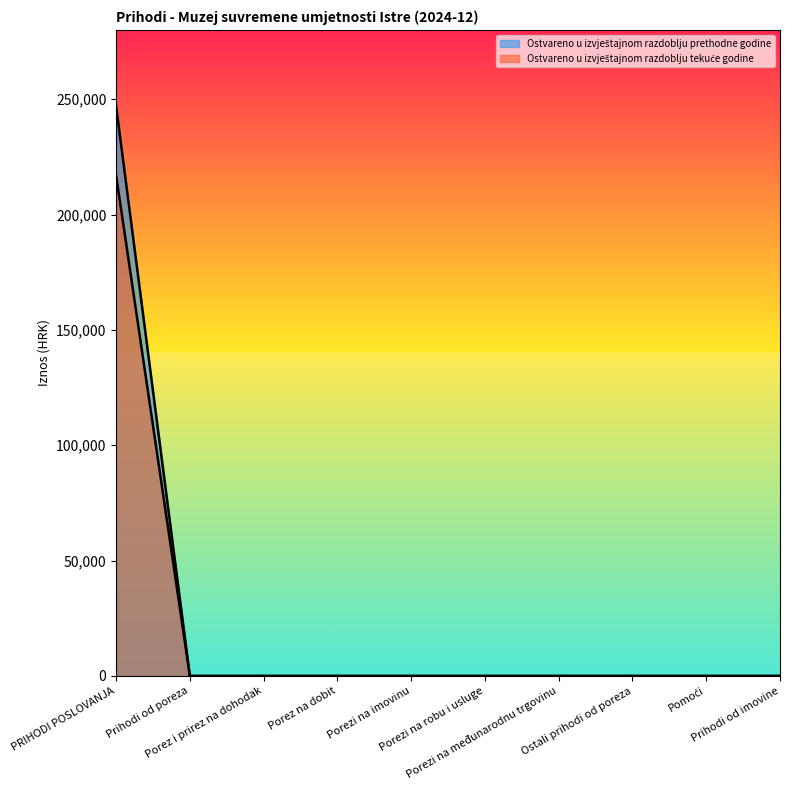

What is the label of the 6th point from the left?

Porezi na robu i usluge